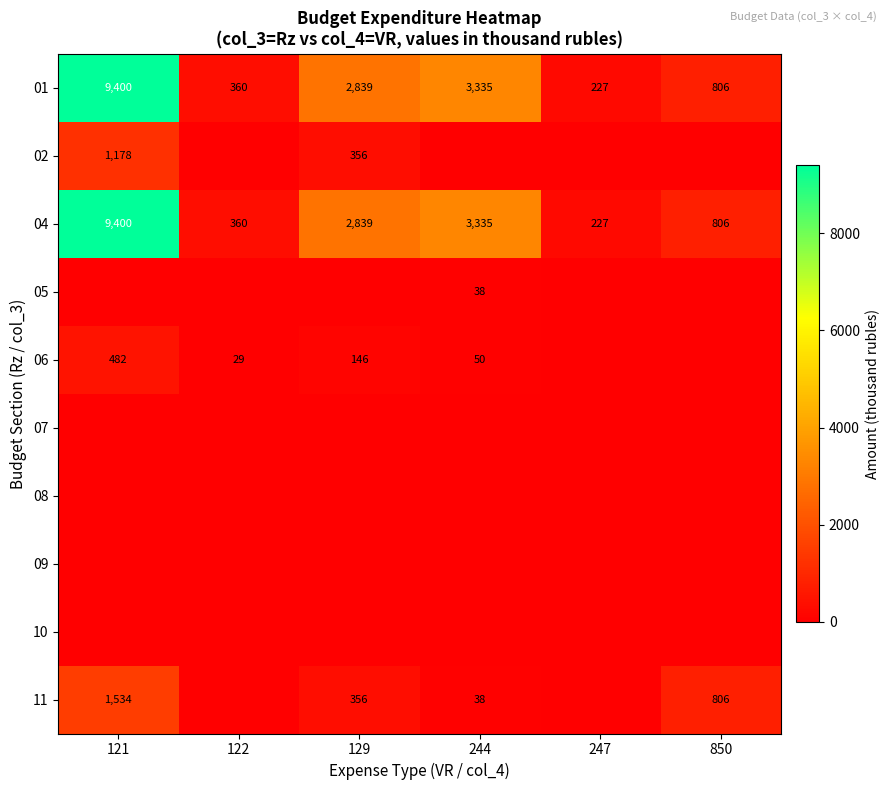

What is the sum of the 01 values at 121 and 244?

12735